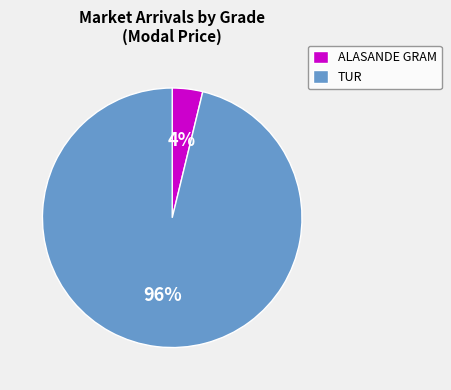

How many slices are in this pie chart?

2